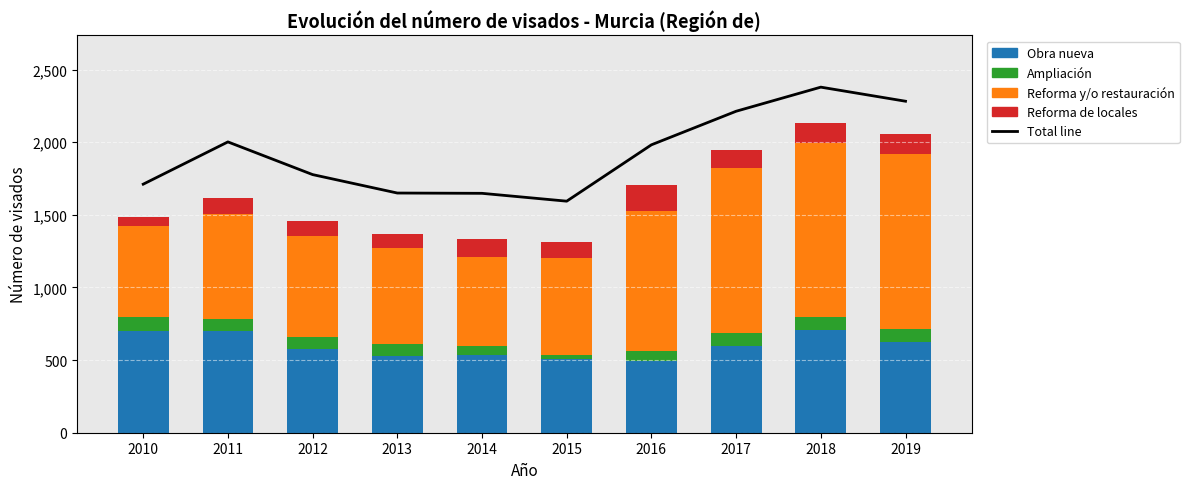

Where is Obra nueva nearest to the value 602?

2017